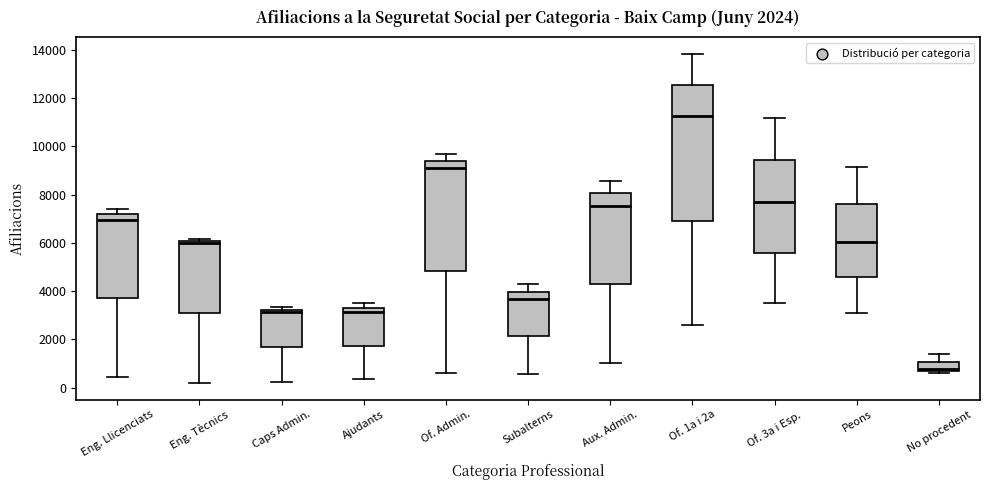

Which box has the lowest median line?

No procedent